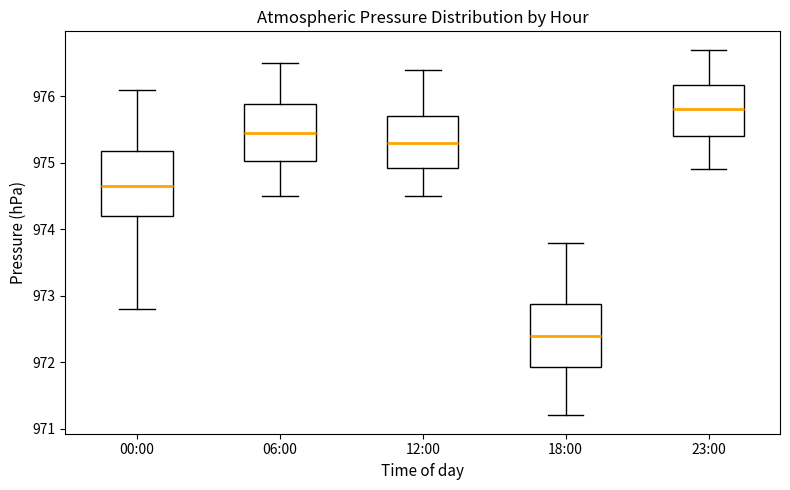

Which box's median line is the highest?

23:00